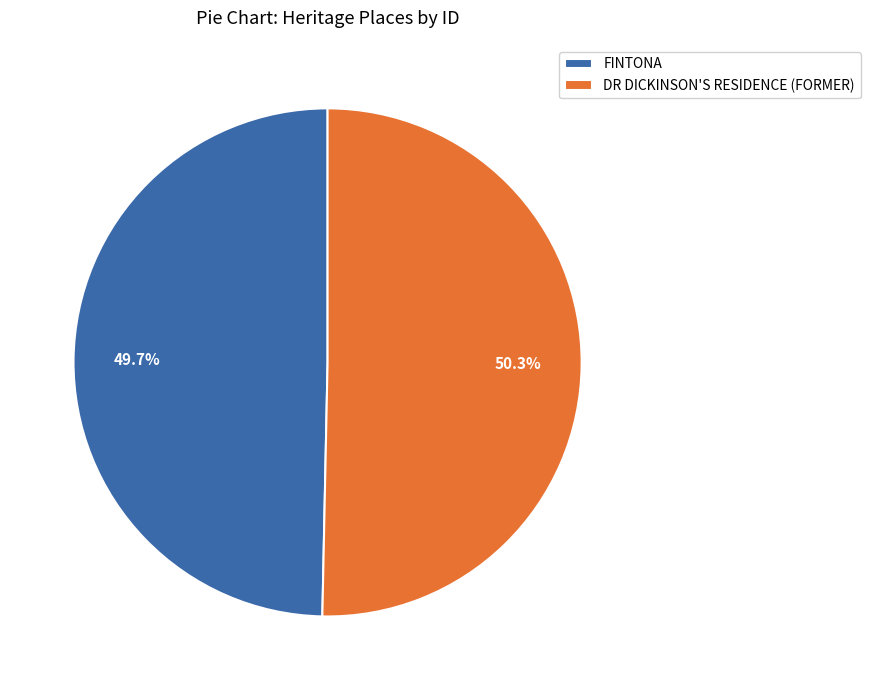

To the nearest percent, what percentage of the pie is FINTONA?

50%